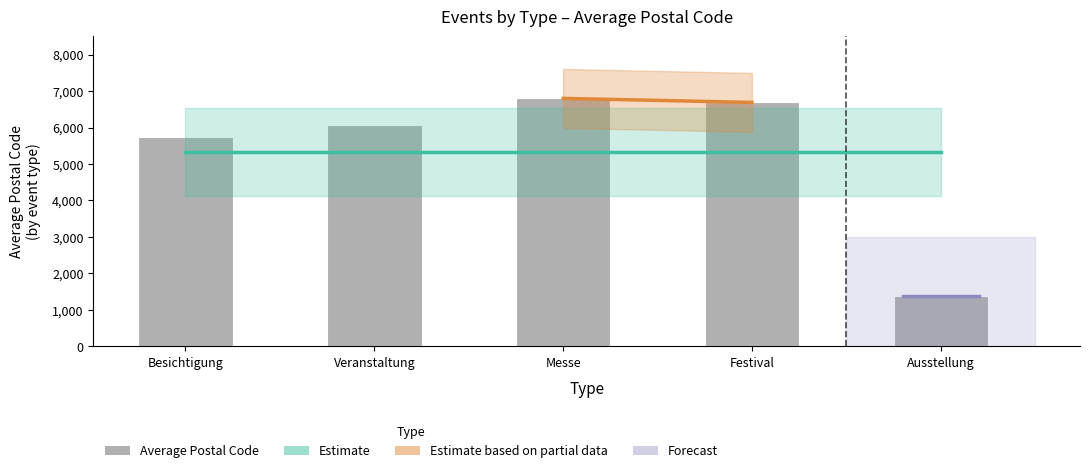

What is the label of the 5th bar from the left?

Ausstellung